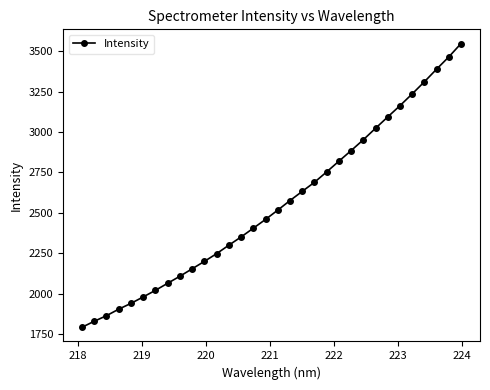

What is the minimum value shown in the chart?

1792.8